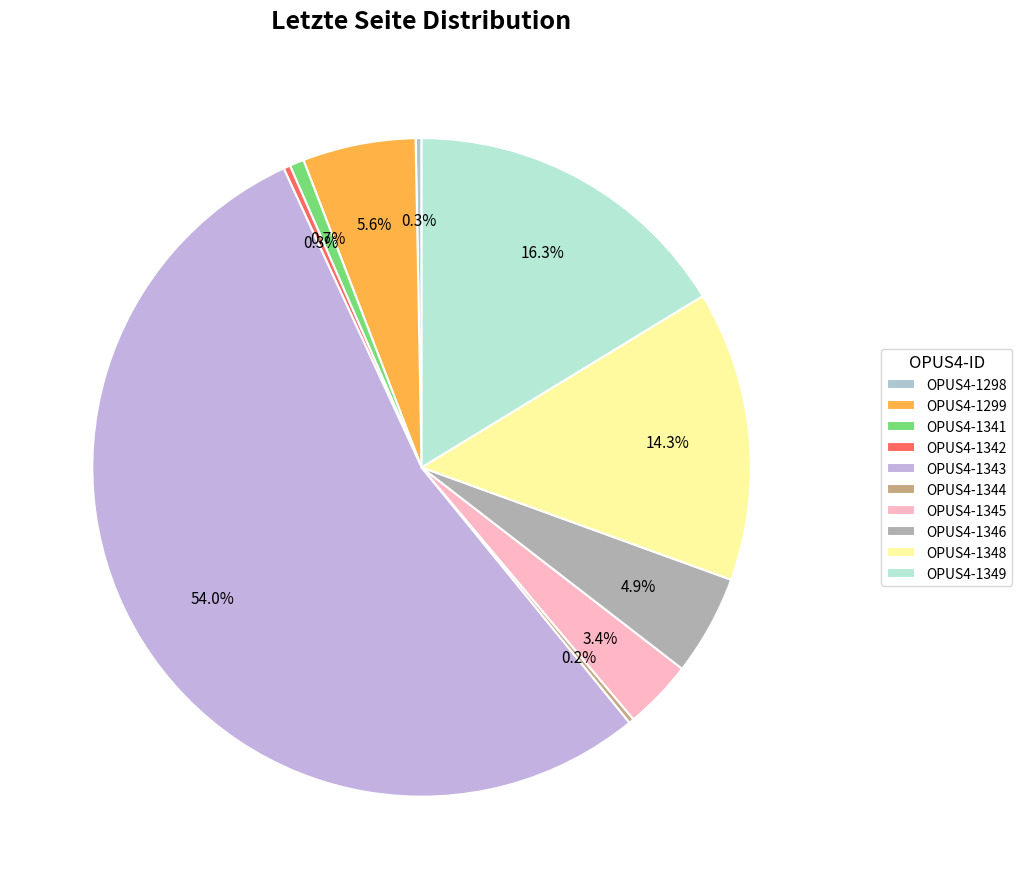

What percentage is the OPUS4-1341 slice, to the nearest percent?

1%